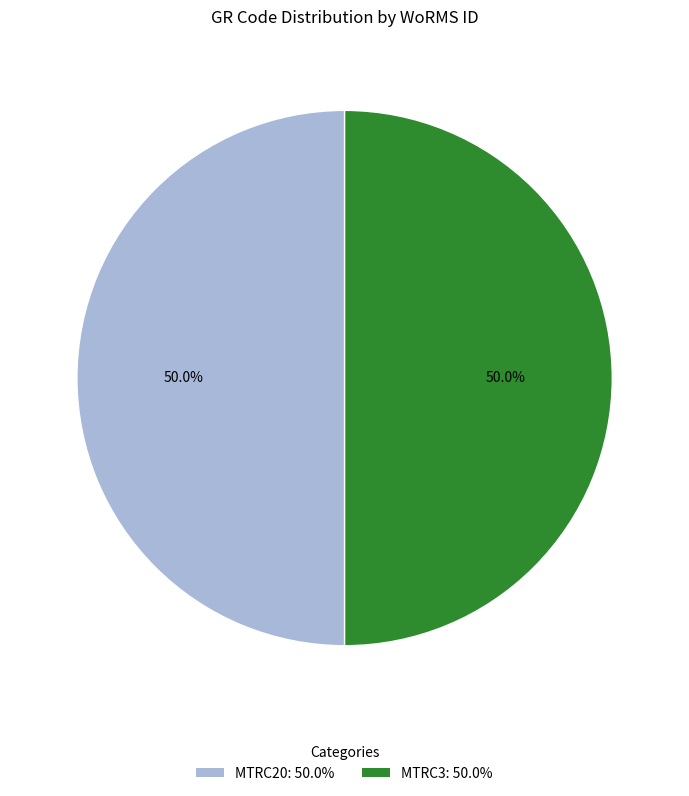

To the nearest percent, what percentage of the pie is MTRC20?

50%